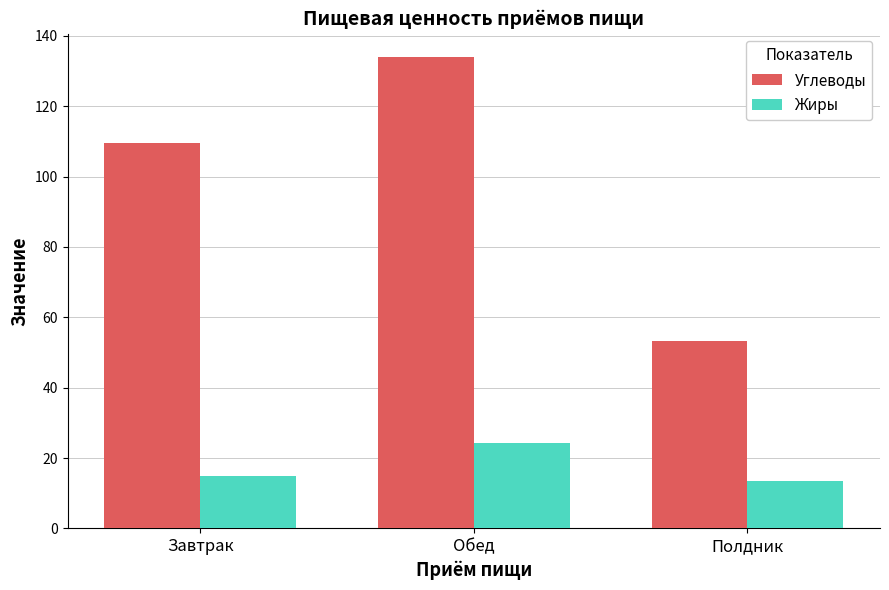

Which series has the largest total across all categories?

Углеводы